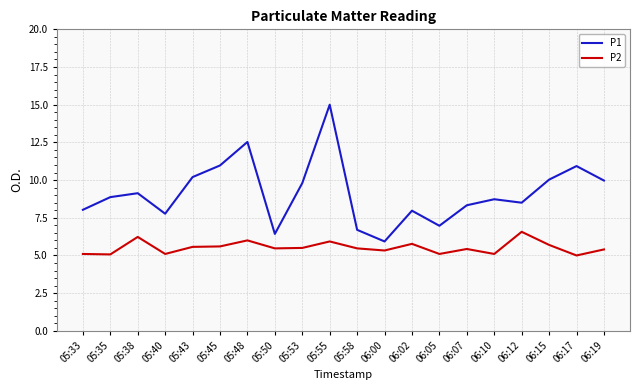

True or false: P2 and P1 cross at least once.

False